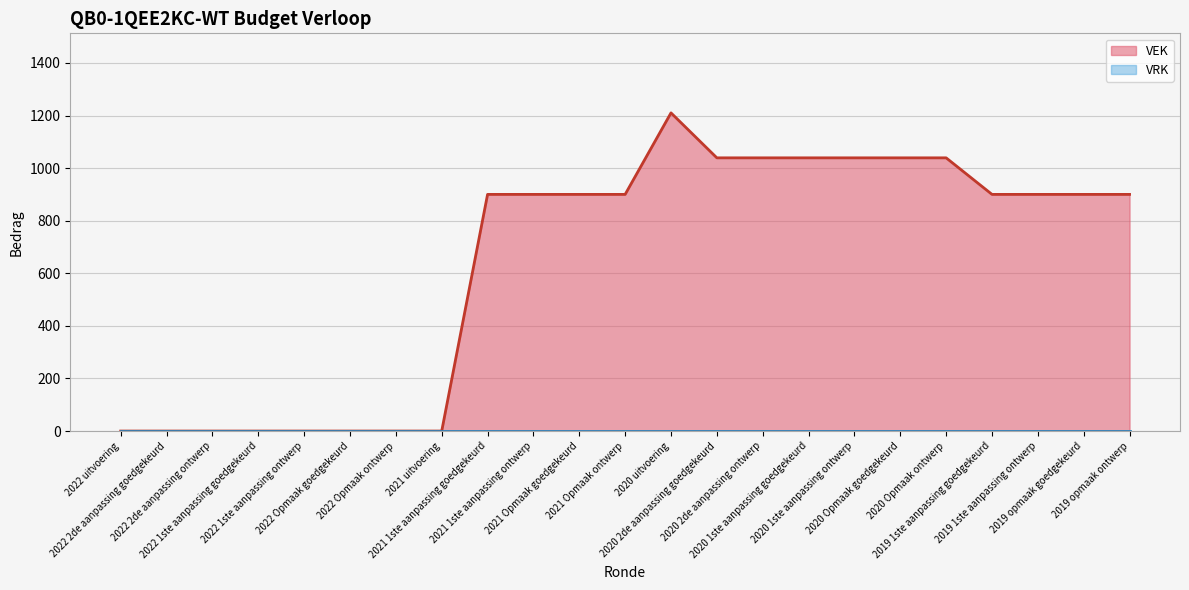

Reading left to right, transcribe all the data shown in this chart.

2022 uitvoering=0	2022 2de aanpassing goedgekeurd=0	2022 2de aanpassing ontwerp=0	2022 1ste aanpassing goedgekeurd=0	2022 1ste aanpassing ontwerp=0	2022 Opmaak goedgekeurd=0	2022 Opmaak ontwerp=0	2021 uitvoering=0	2021 1ste aanpassing goedgekeurd=900	2021 1ste aanpassing ontwerp=900	2021 Opmaak goedgekeurd=900	2021 Opmaak ontwerp=900	2020 uitvoering=1210	2020 2de aanpassing goedgekeurd=1039	2020 2de aanpassing ontwerp=1039	2020 1ste aanpassing goedgekeurd=1039	2020 1ste aanpassing ontwerp=1039	2020 Opmaak goedgekeurd=1039	2020 Opmaak ontwerp=1039	2019 1ste aanpassing goedgekeurd=900	2019 1ste aanpassing ontwerp=900	2019 opmaak goedgekeurd=900	2019 opmaak ontwerp=900